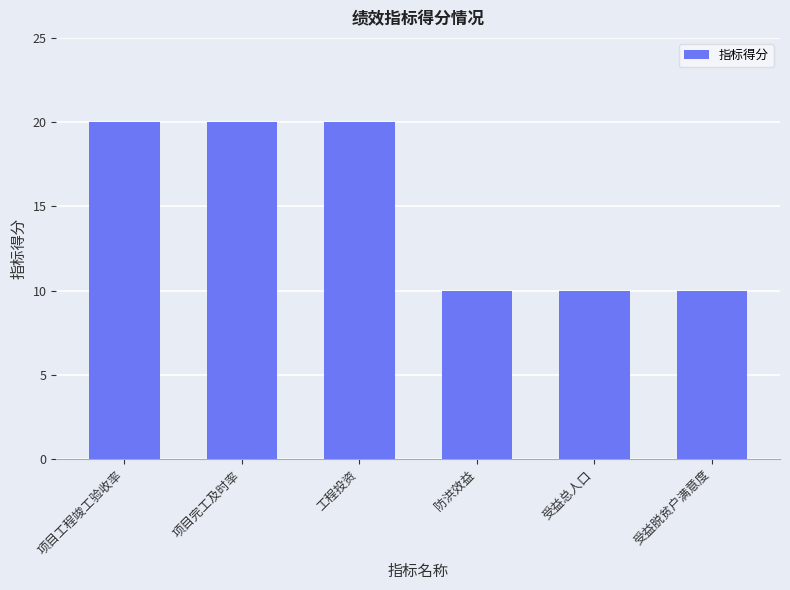

What is the sum of all values?

90